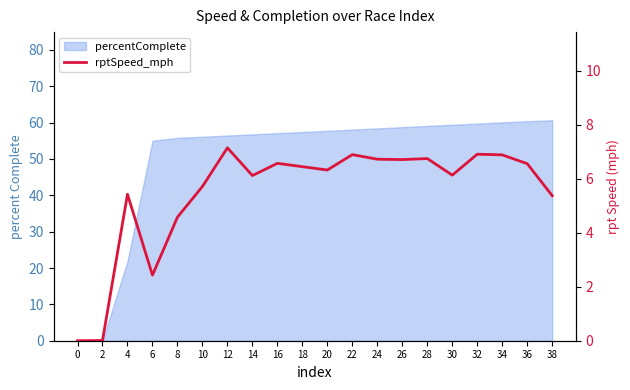

Where is the first local minimum?

6